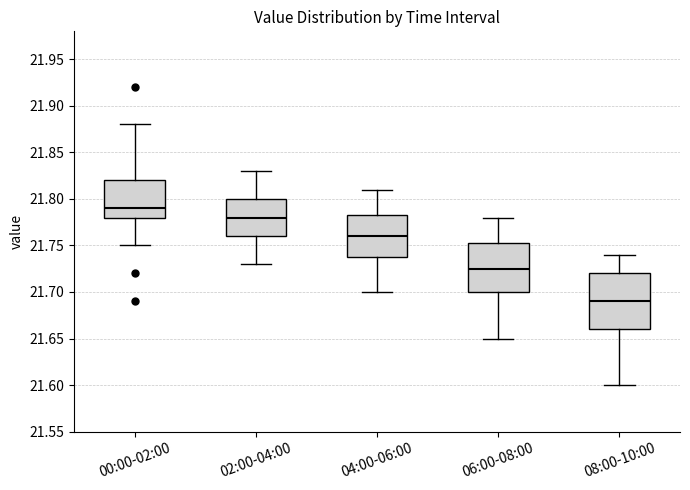

Comparing the boxes themselves (not the whiskers), which one is the tallest?

08:00-10:00